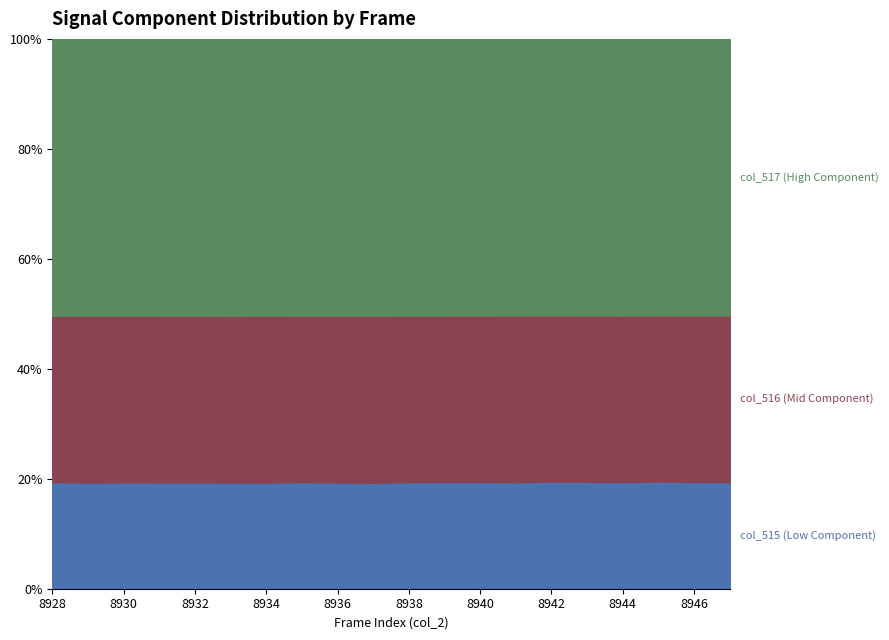

At which category does the chart reach its peak across all series?

8928